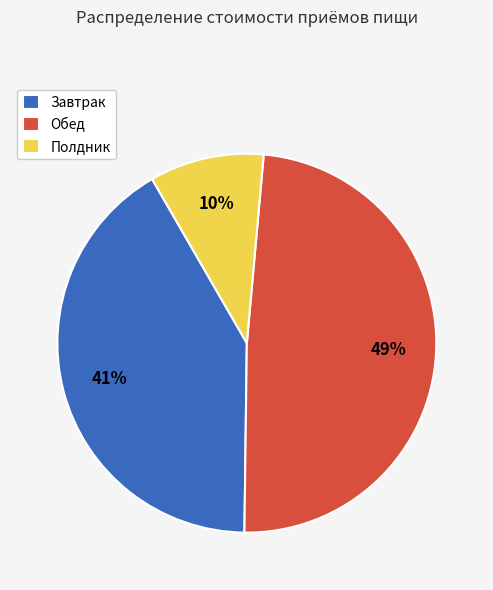

Combined, do Полдник and Обед account for over 50%?

Yes